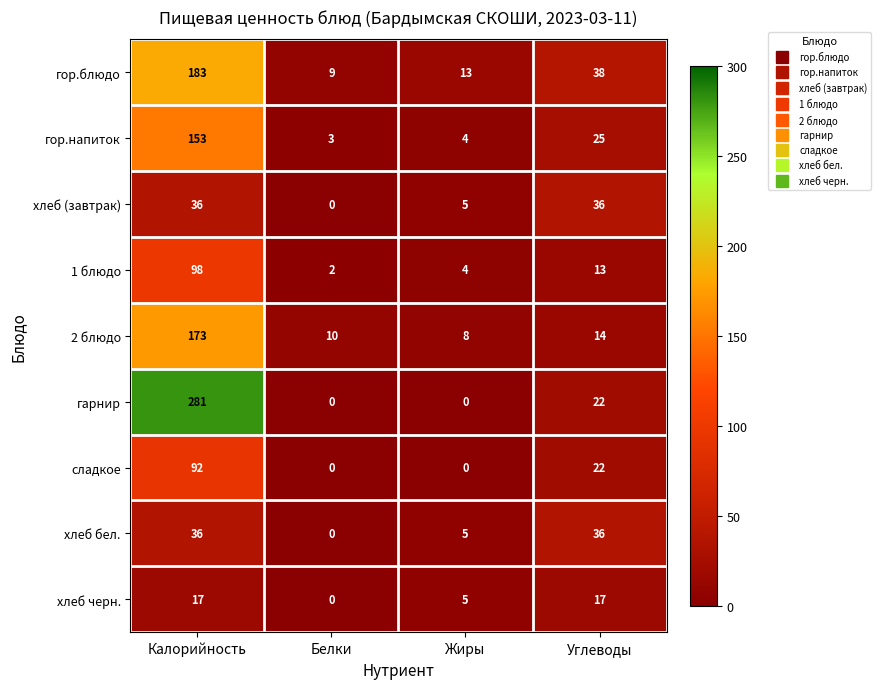

Which series has the largest range (max minus min)?

гарнир